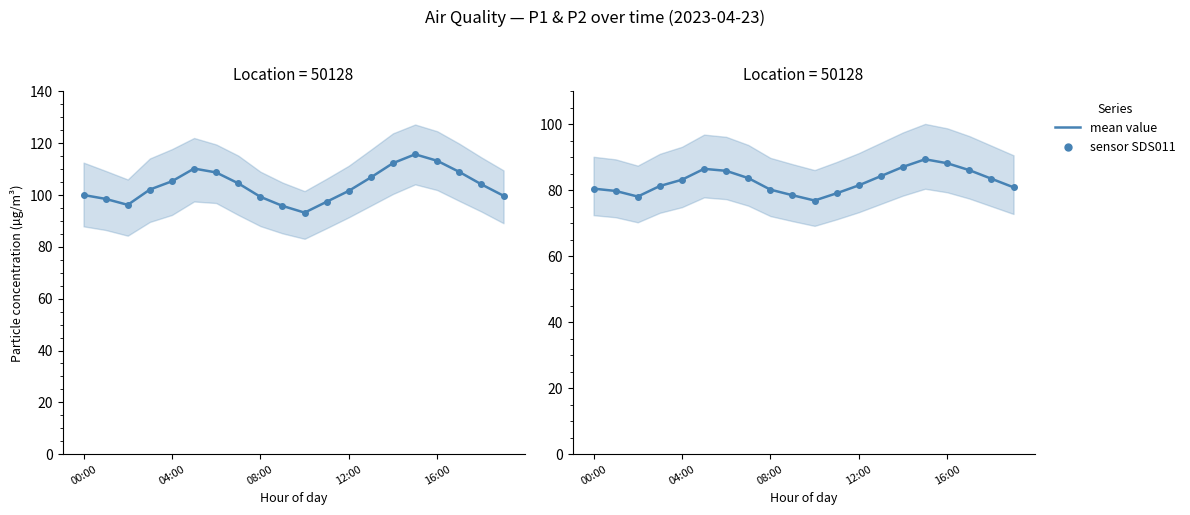

True or false: P2 (mean) and P1 (mean) cross at least once.

False